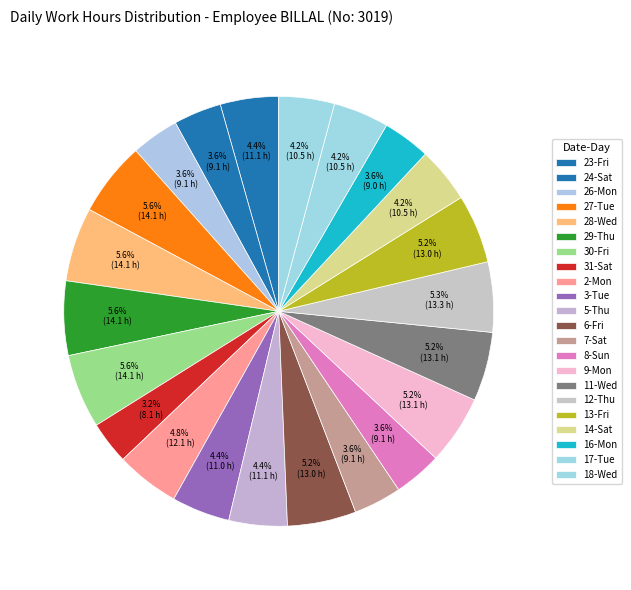

Is 13-Fri the majority of the pie?

No